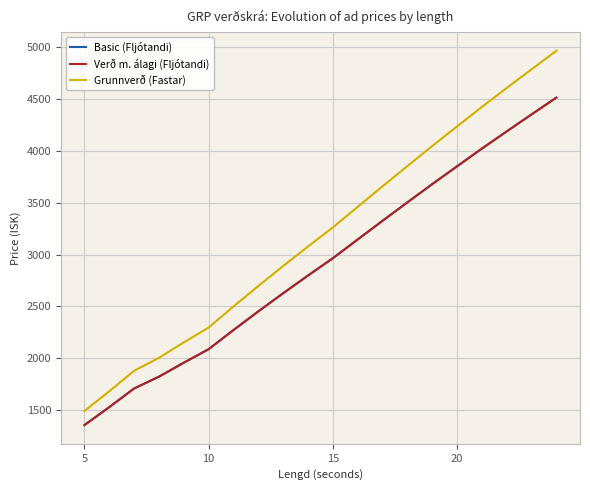

How many lines are shown in the chart?

3